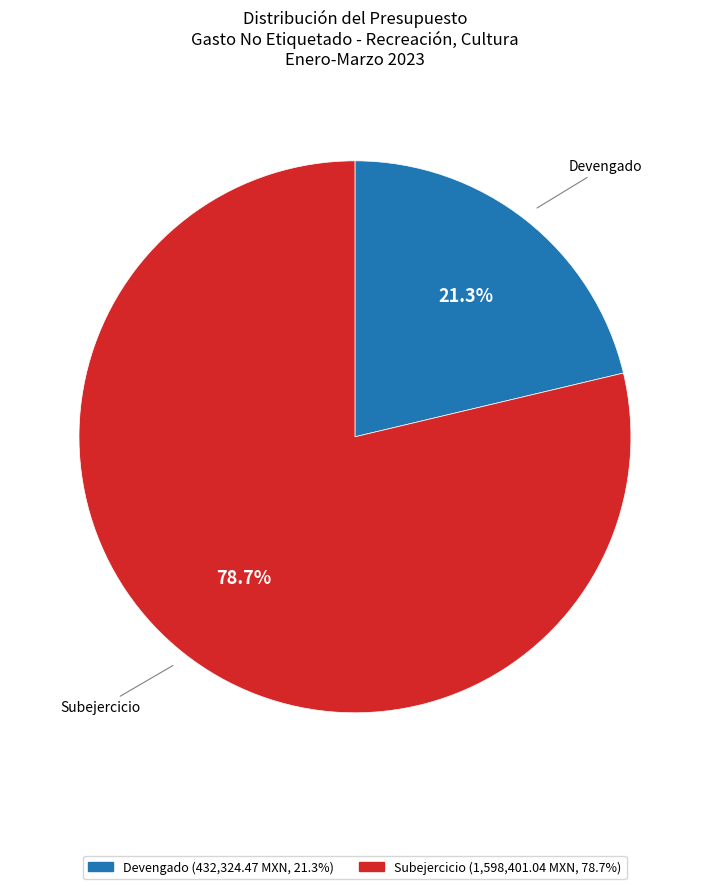

To the nearest percent, what is the average slice percentage?

50%